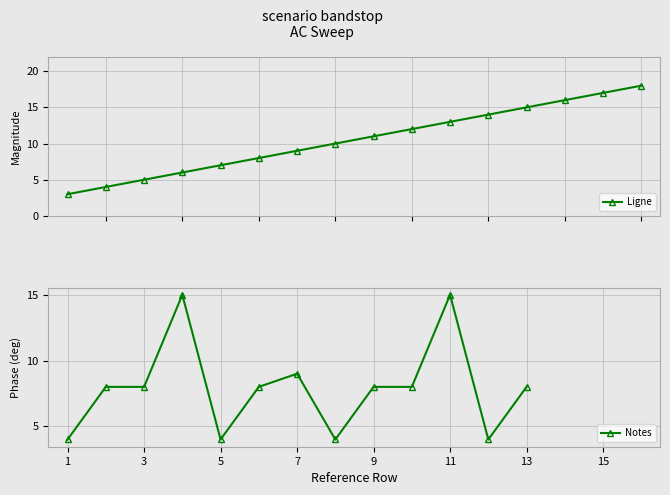

What are all the series names shown in the legend?

Ligne, Notes